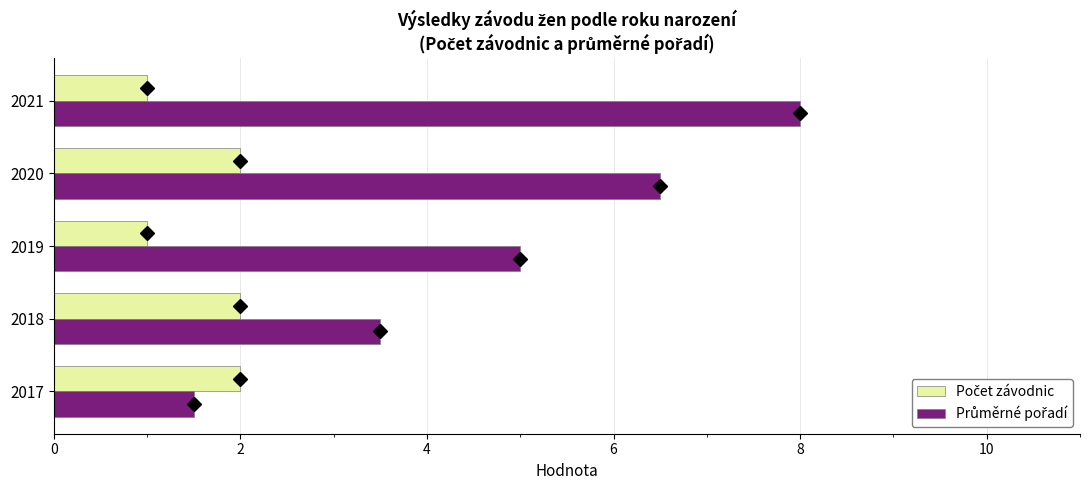

At which category is the sum across all series the highest?

2021